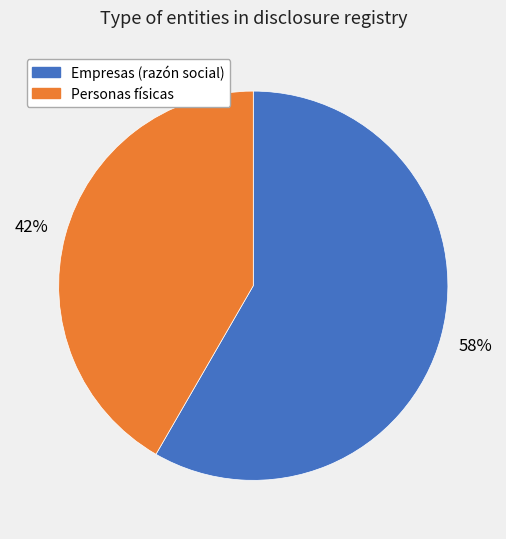

To the nearest percent, what is the average slice percentage?

50%